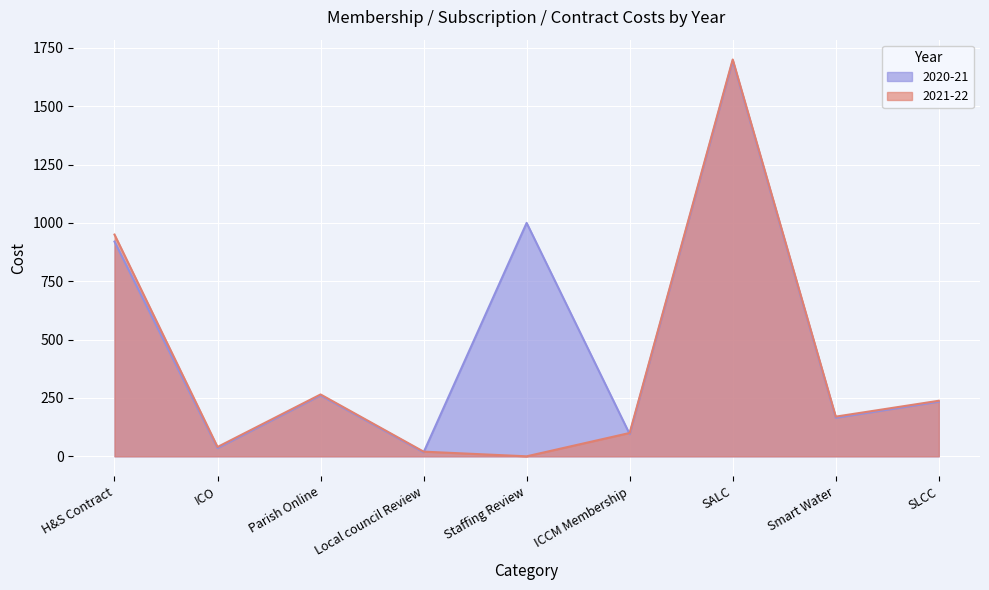

Is the value of 2020-21 at ICCM Membership greater than the value of 2021-22 at Local council Review?

Yes